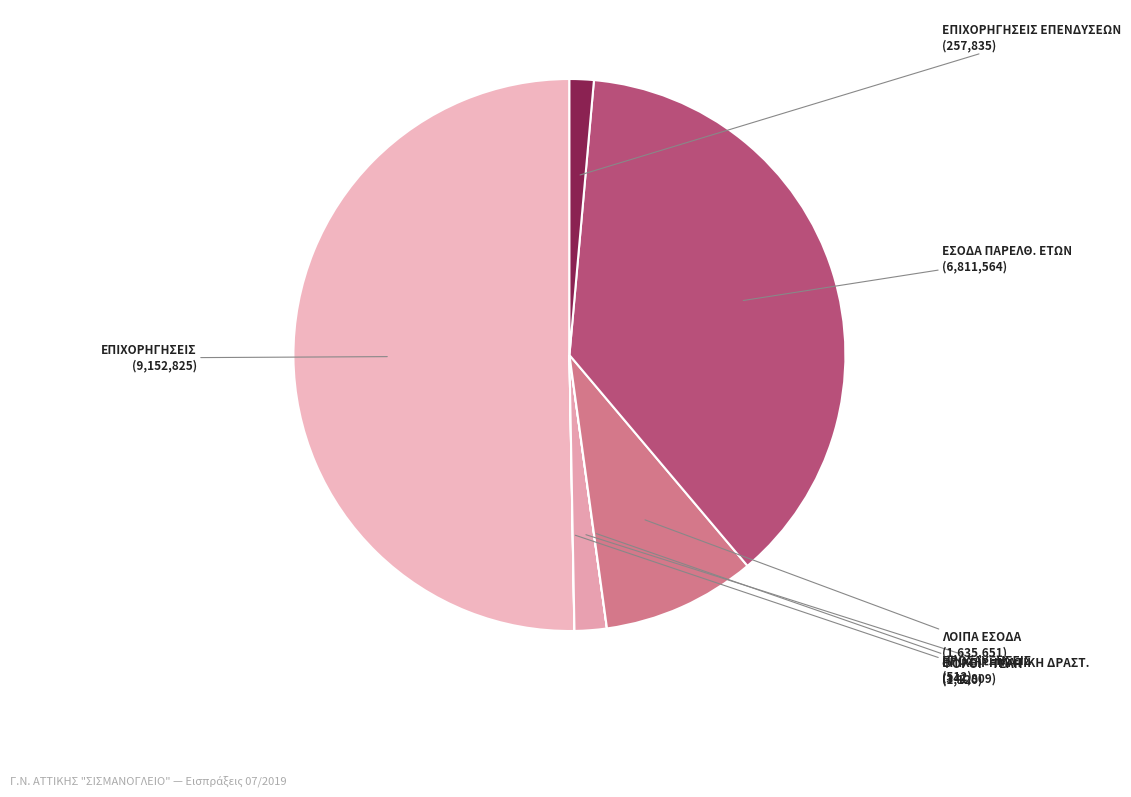

True or false: ΛΟΙΠΑ ΕΣΟΔΑ accounts for 9% of the total.

True